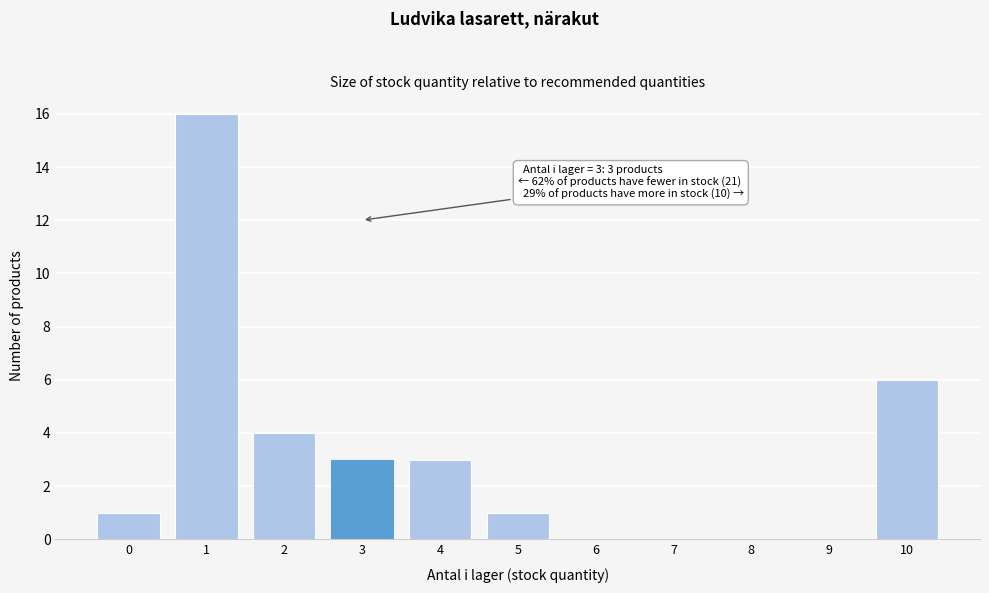

Reading left to right, transcribe all the data shown in this chart.

0=1	1=16	2=4	3=3	4=3	5=1	6=0	7=0	8=0	9=0	10=6